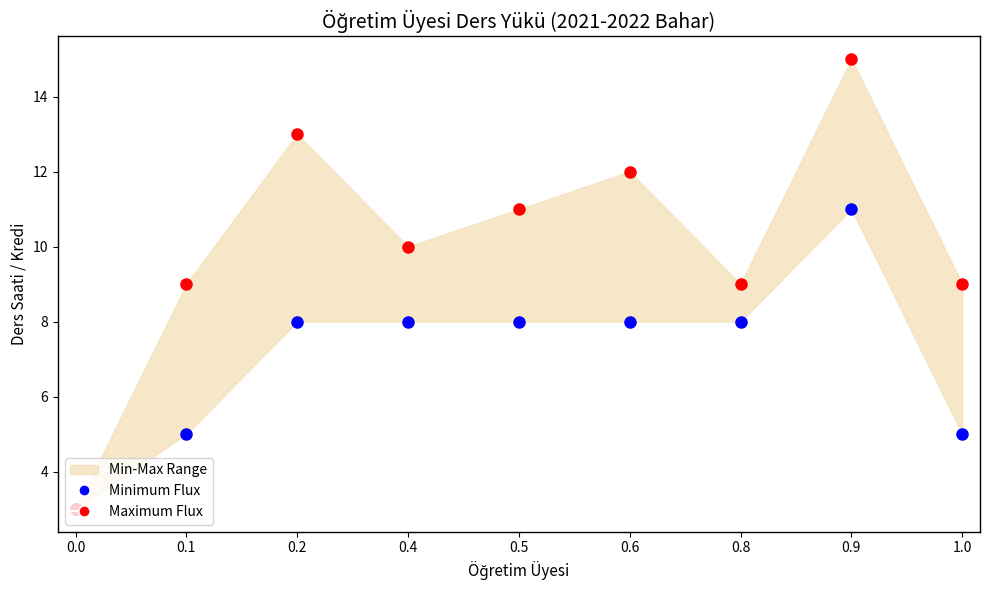

What is the label of the 6th point from the right?

0.4